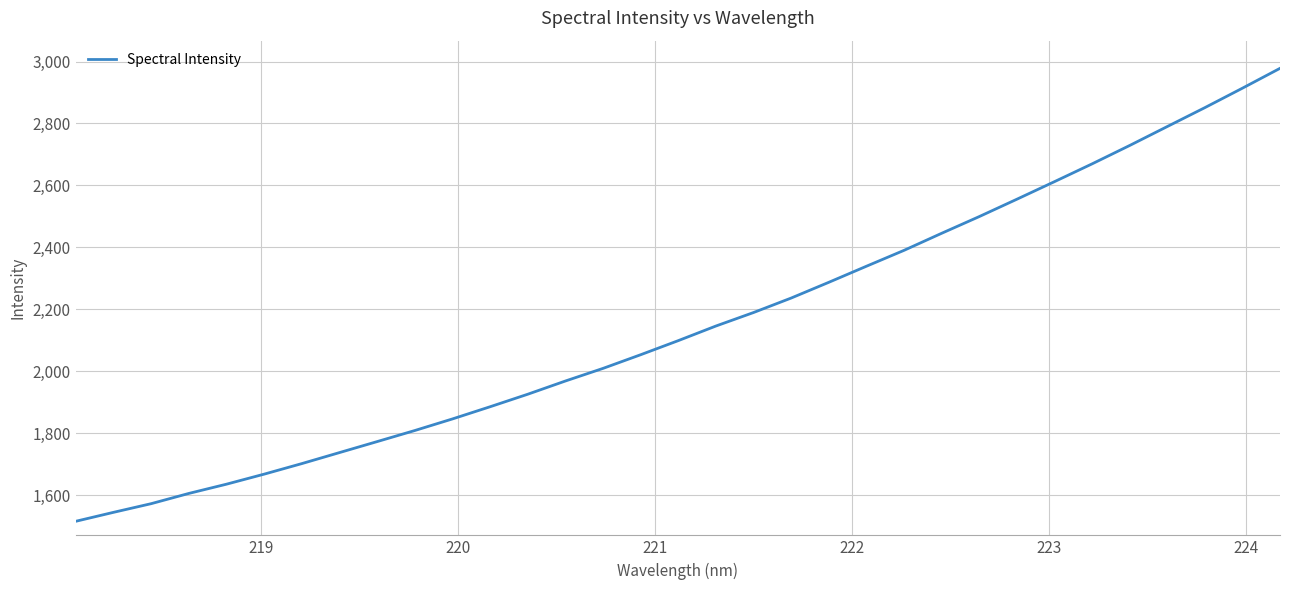

What is the smallest value displayed?

1515.5